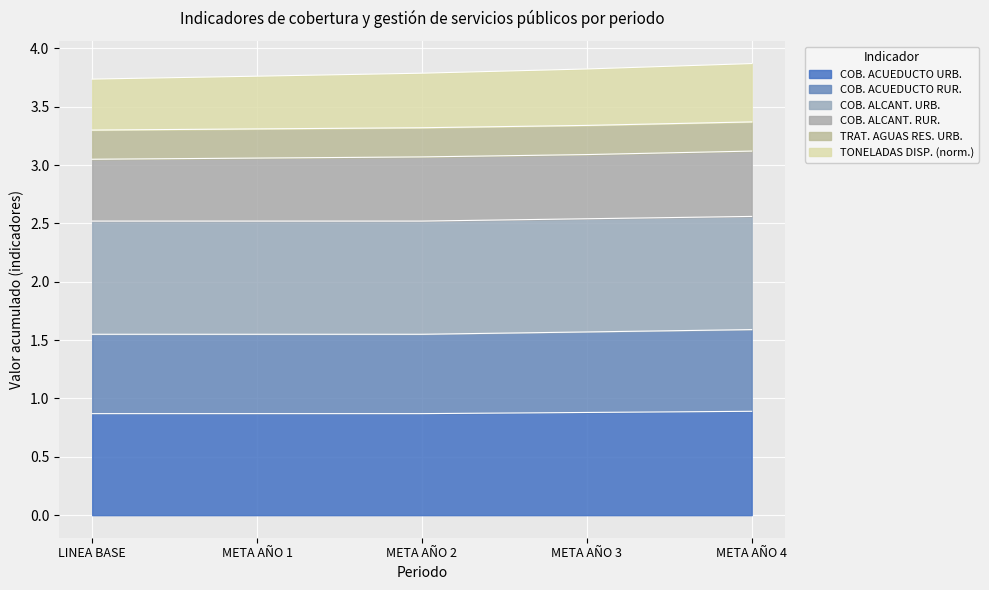

True or false: COBERTURA ACUEDUCTO URBANA (%) and TONELADAS URBANAS DISPUESTAS SITIO DISP cross at least once.

False